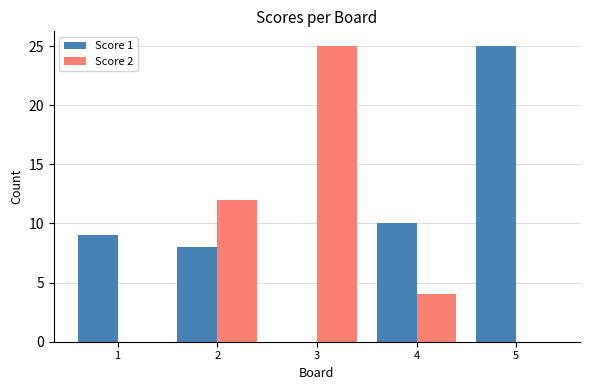

Where is Score 1 nearest to the value 12?

4